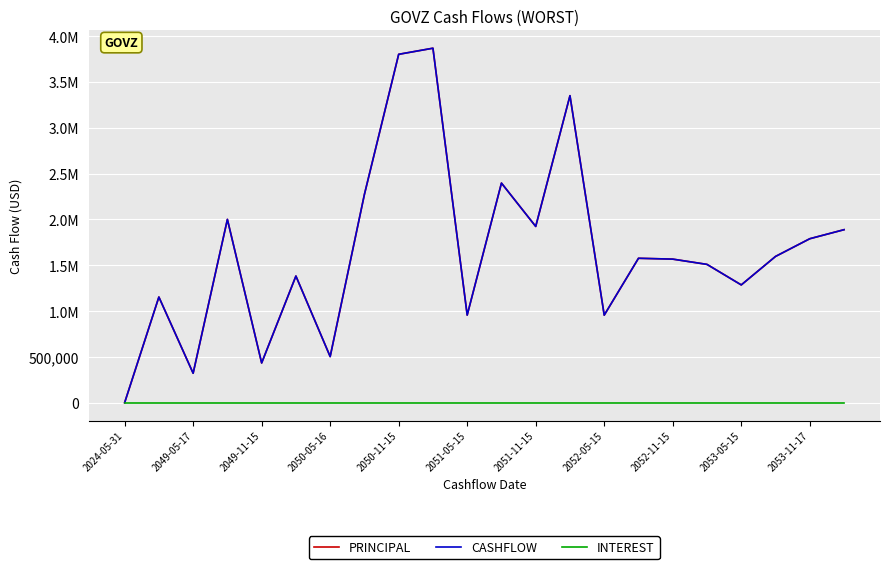

True or false: CASHFLOW and INTEREST cross at least once.

False